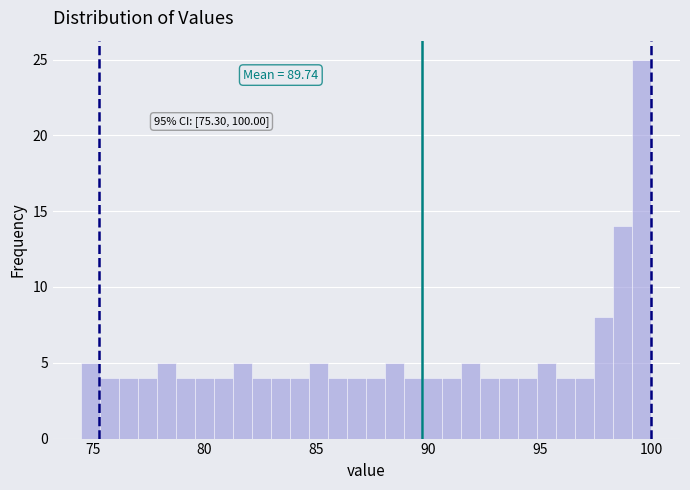

Around what value on the x-axis is the tallest bar? Give the approximate position of its centre, as read against the axis.

99.5